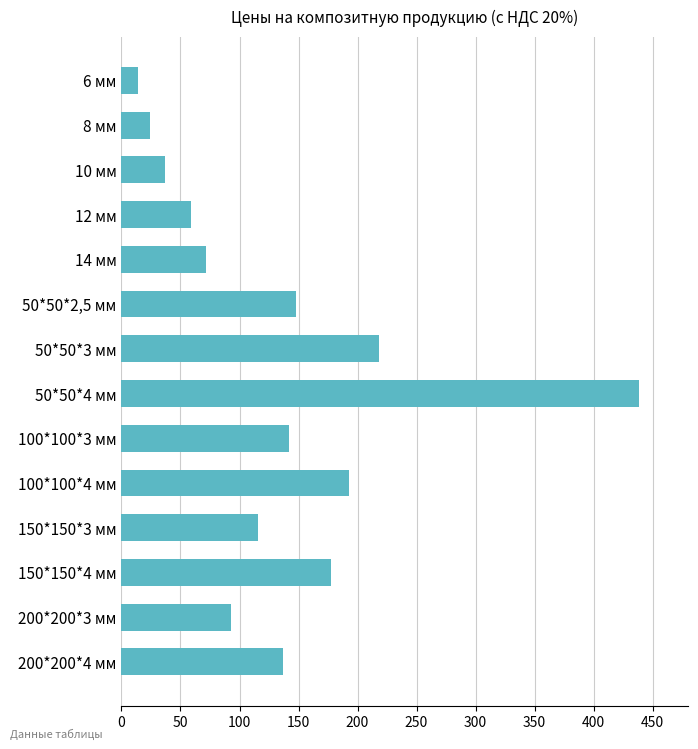

How many data points are less than 136?

7